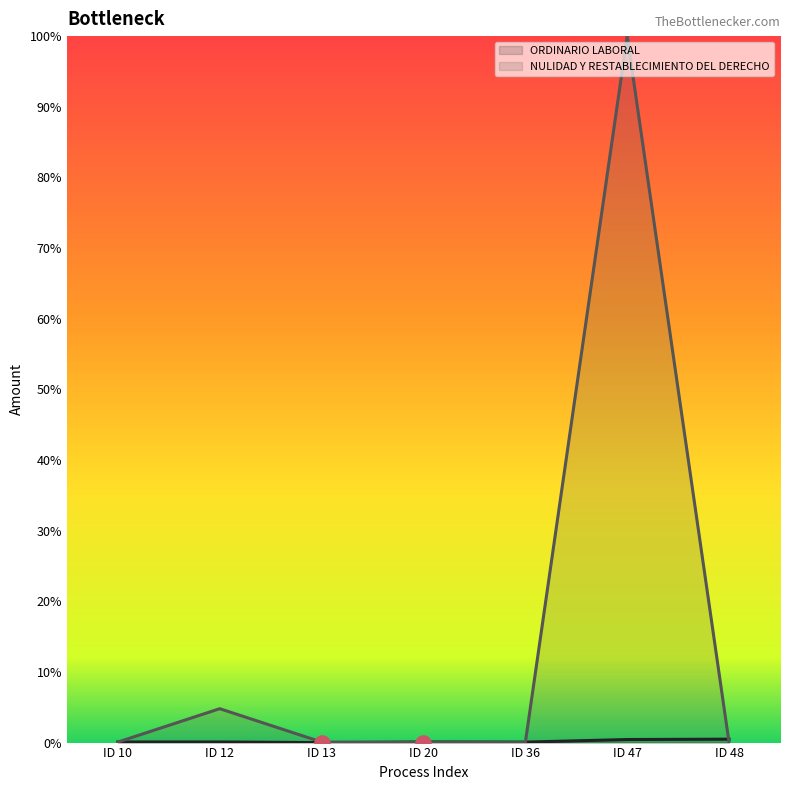

Which series contains the lowest Y value?

ORDINARIO LABORAL